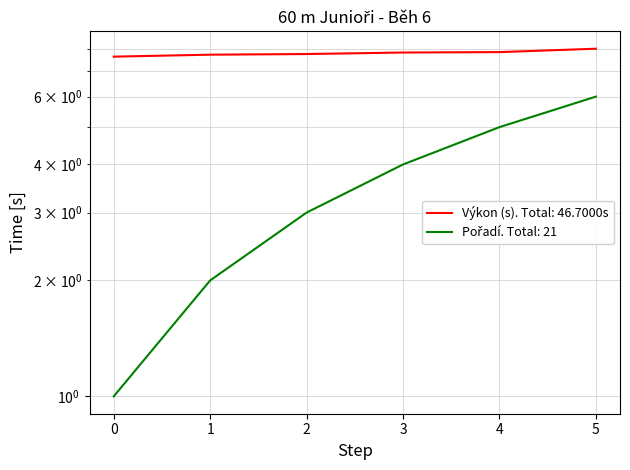

True or false: Pořadí and Výkon (s) intersect in this chart.

False